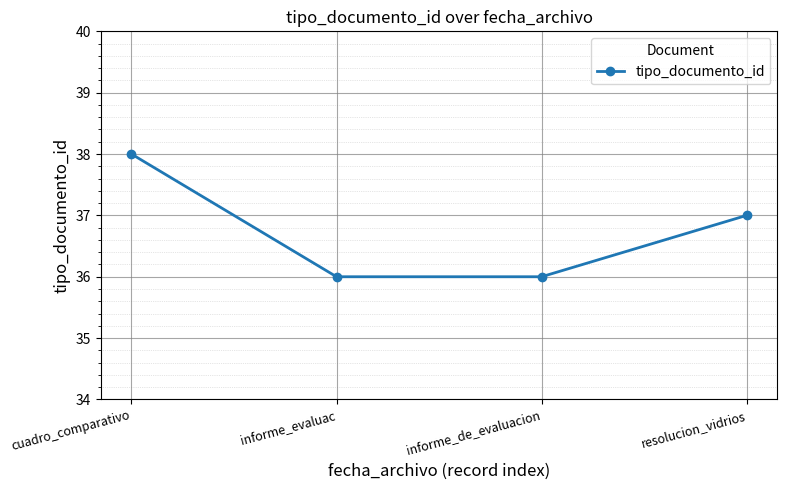

What is the ratio of the value at informe_evaluac to the value at cuadro_comparativo?

0.9